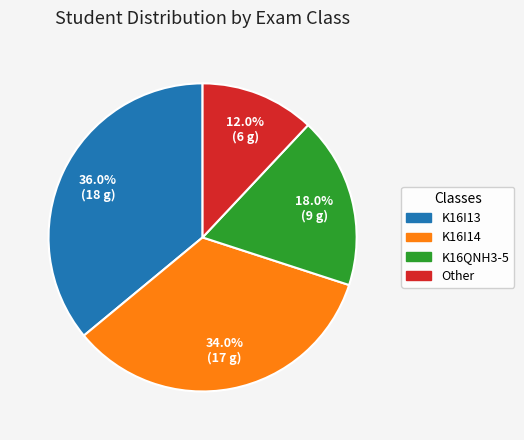

What percentage is NOT represented by K16I14?

66.0%